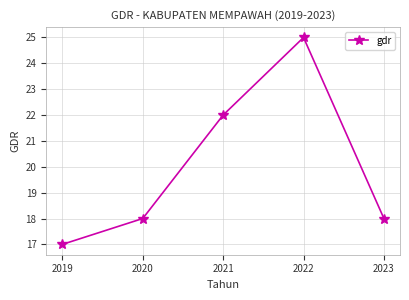

Count the number of data series in this chart.

1